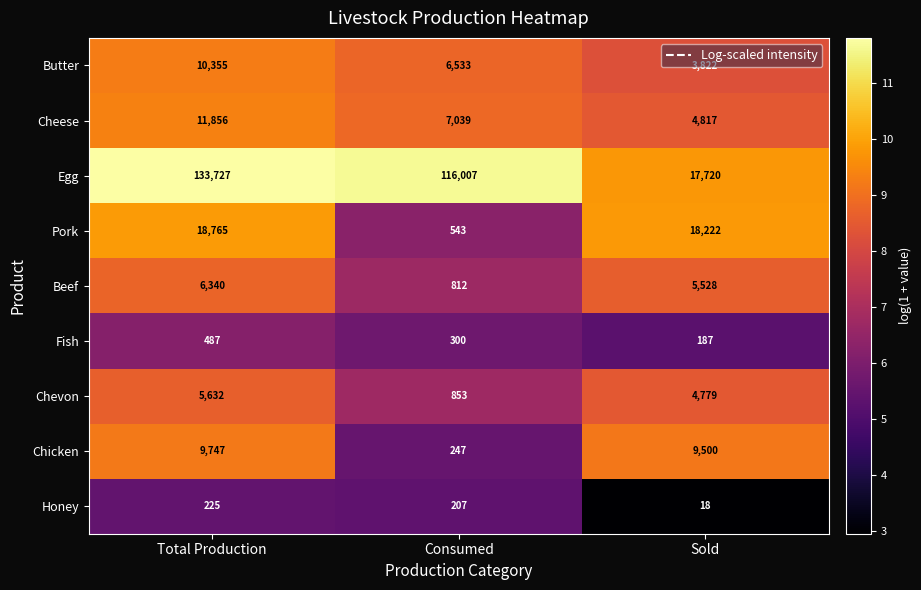

Which series has the largest total across all categories?

Egg